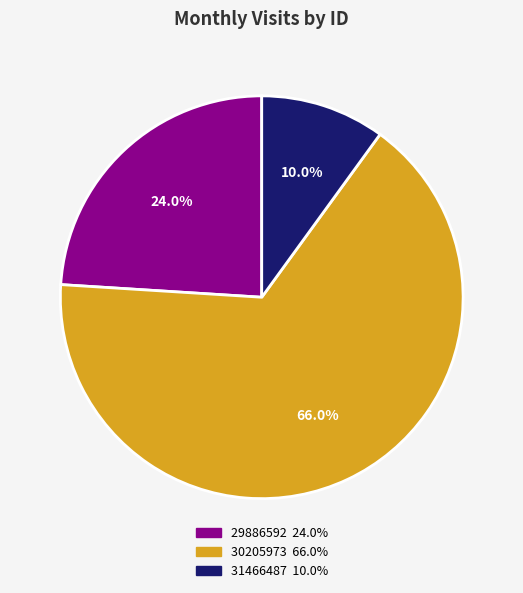

To the nearest percent, what is the average slice percentage?

33%